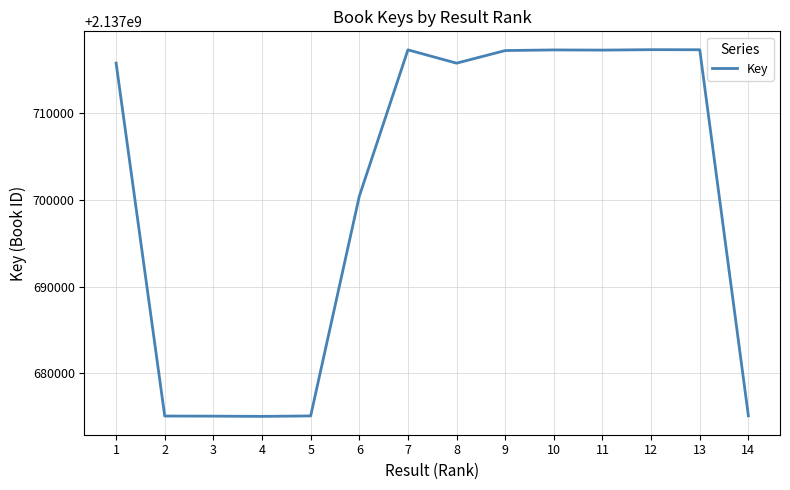

What is the smallest value displayed?

2137675014